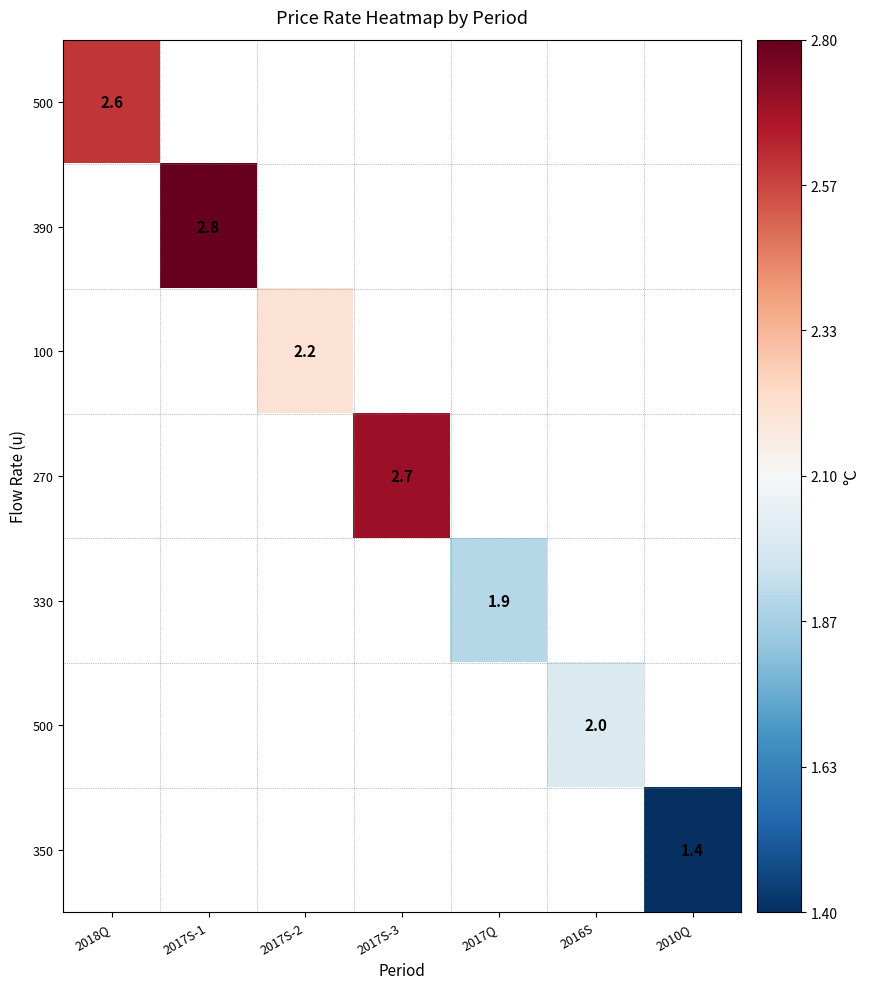

Between 2016S and 2017S-1, which is larger?

2017S-1